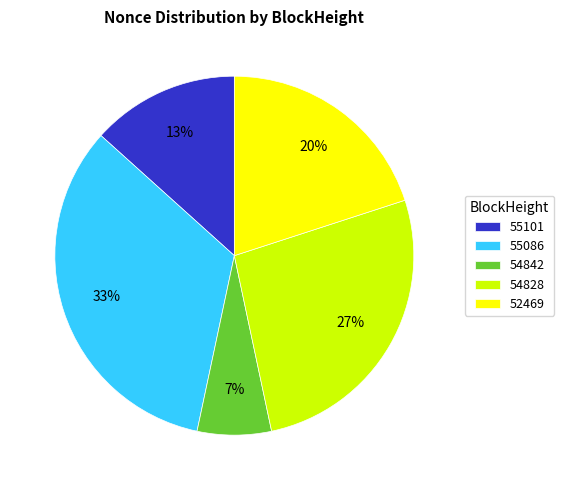

True or false: 52469 accounts for 5% of the total.

False